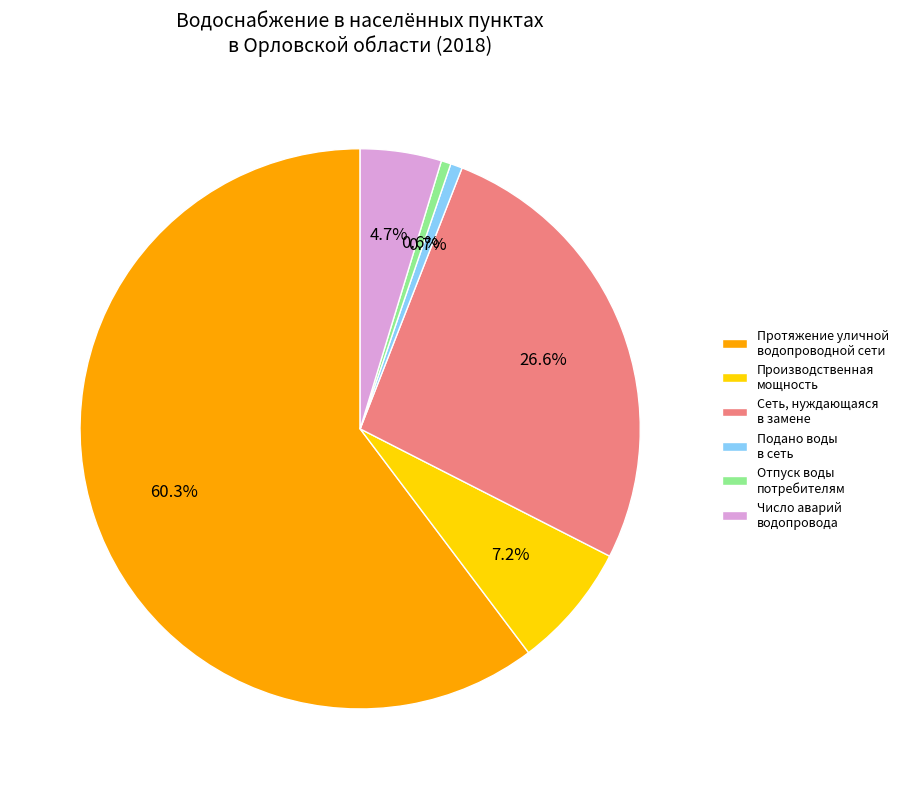

Count the number of slices in the pie.

6